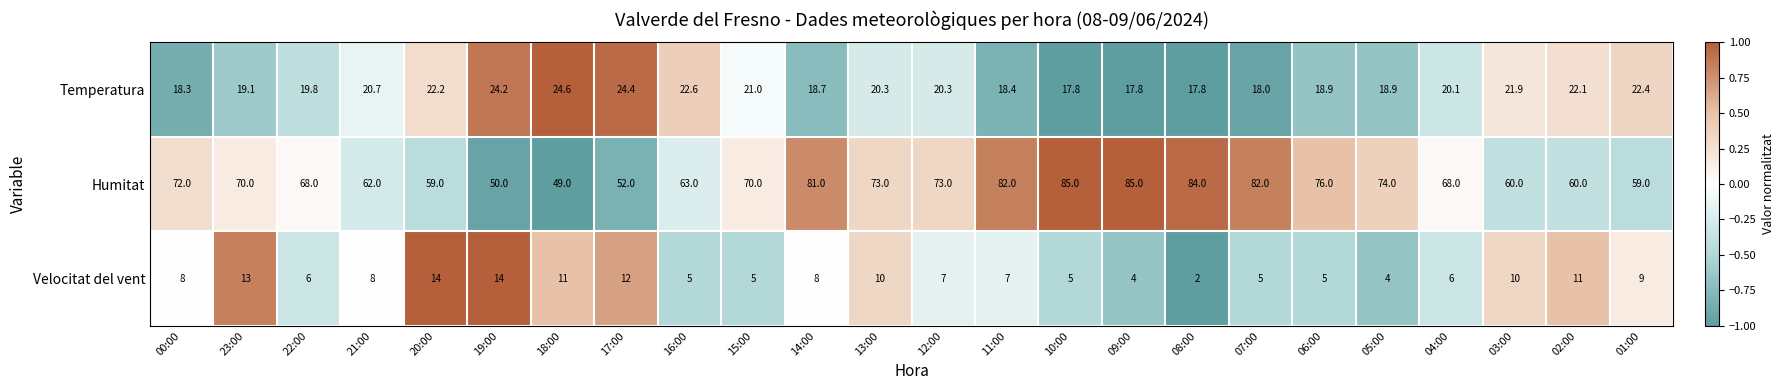

What is the approximate value of Temperatura at 11:00?

18.4